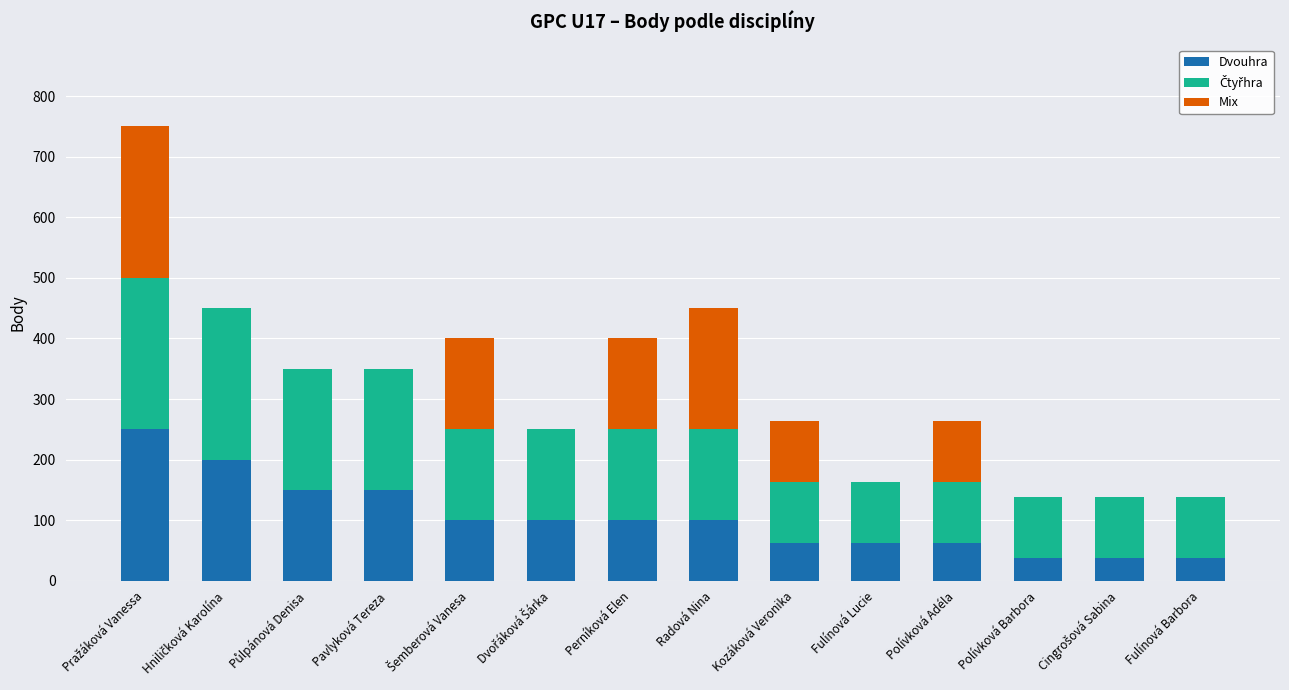

What is the total value across all series at Kozáková Veronika?

263